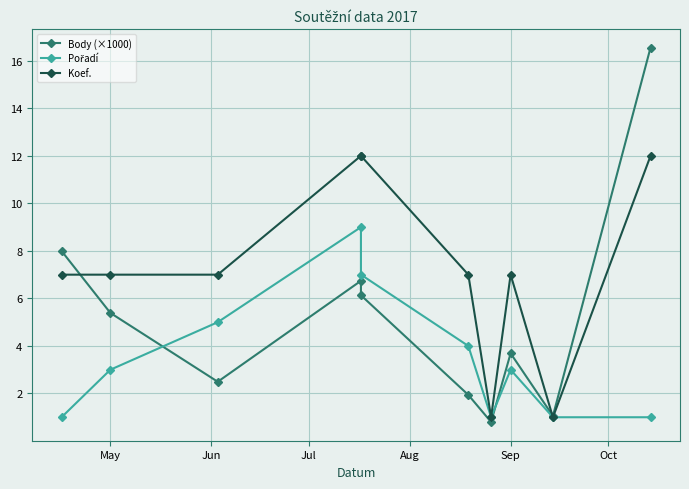

In Pořadí, how many points are higher than both neighbors (excluding endpoints)?

2